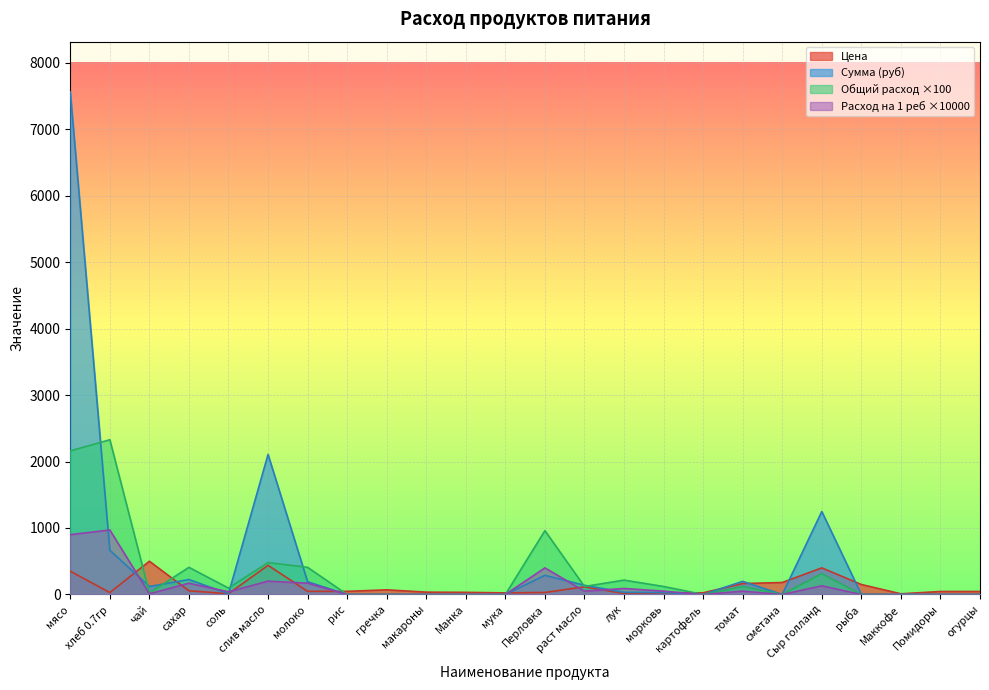

What is the greatest value displayed?

7560.0